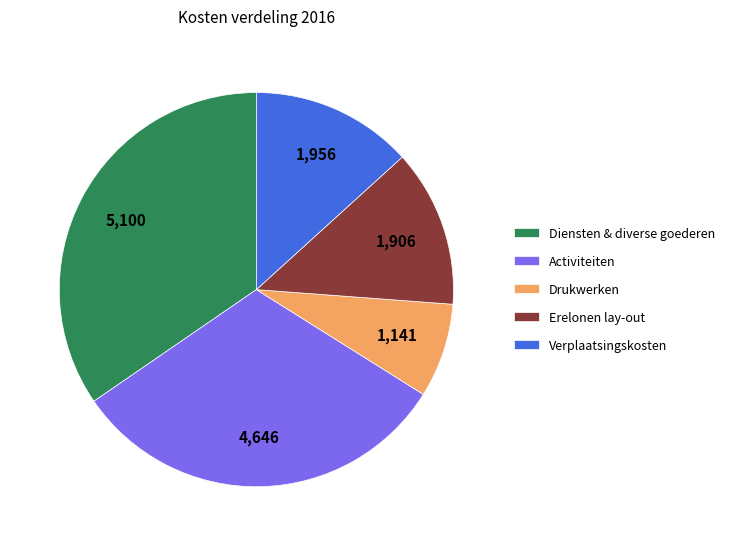

Is it true that Erelonen lay-out is 13% of the pie?

True